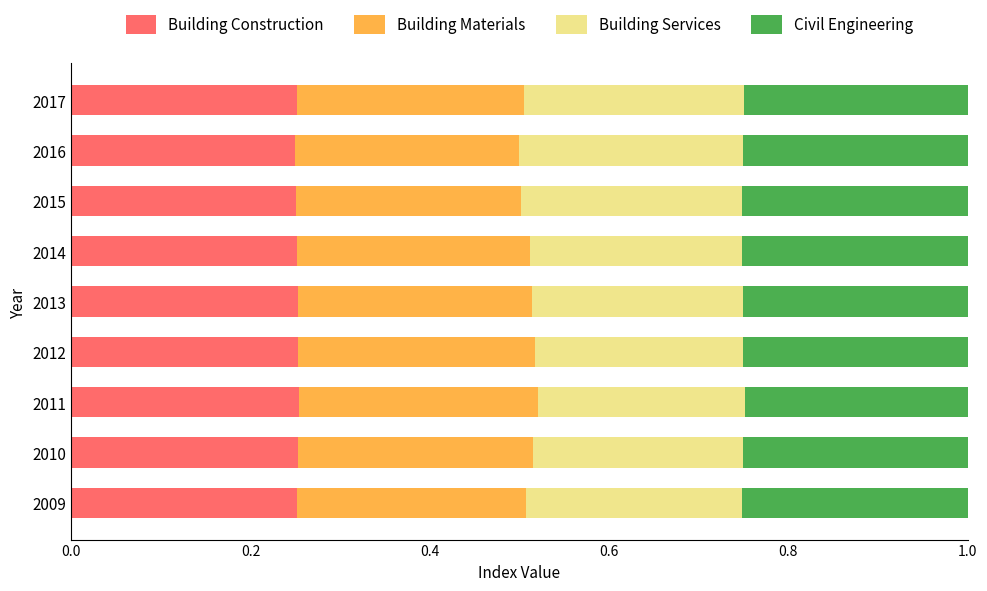

What is the total value across all series at 2011?

1.0